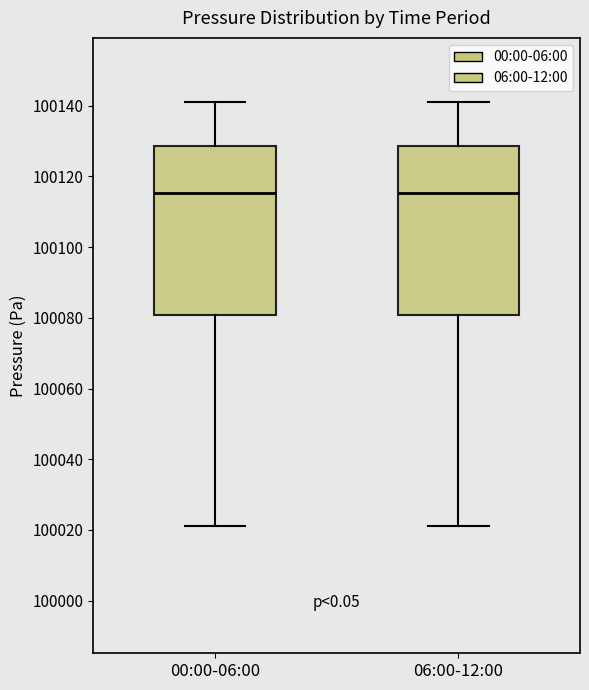

Reading left to right, read every box against the y-axis: the position of its median line, the range the box covers, and the ends of its whiskers. The values are not printed on the chart, so give them approximately, as read against the axis.

00:00-06:00: median 100116, box 100080 to 100128, whiskers 100022 to 100142
06:00-12:00: median 100116, box 100080 to 100128, whiskers 100022 to 100142